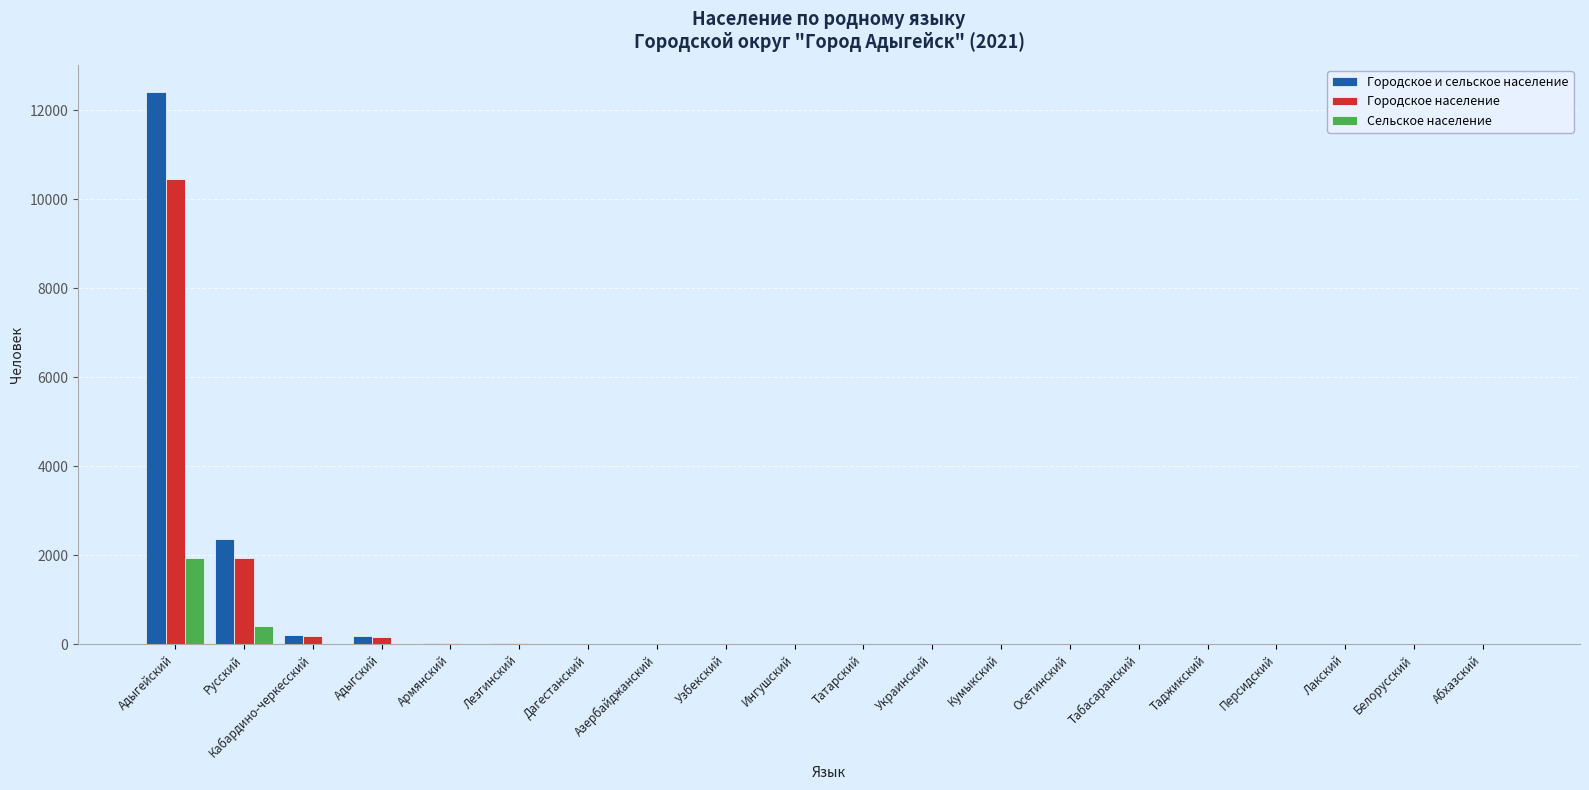

At which label does Городское и сельское население first exceed 7?

Адыгейский